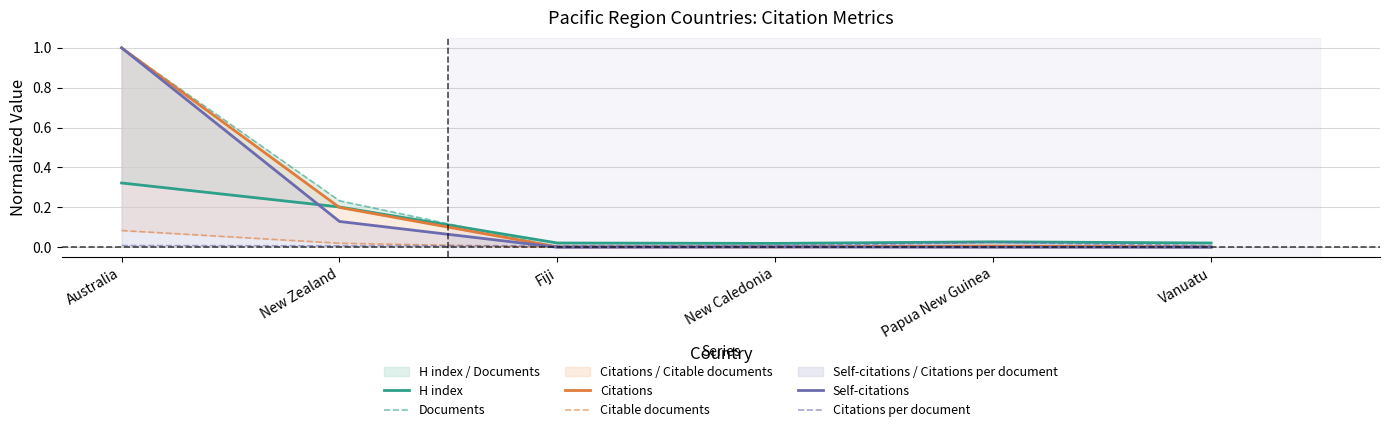

Which has a higher value, Australia or New Zealand?

Australia